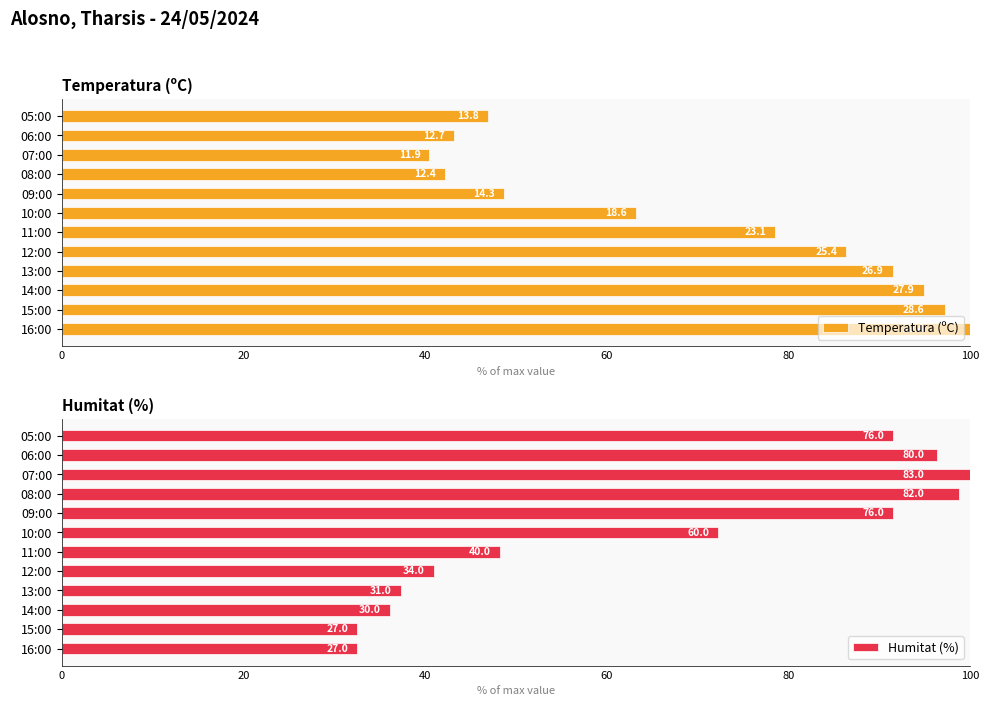

Is the value of Humitat (%) at 14:00 greater than the value of Temperatura (ºC) at 10:00?

No